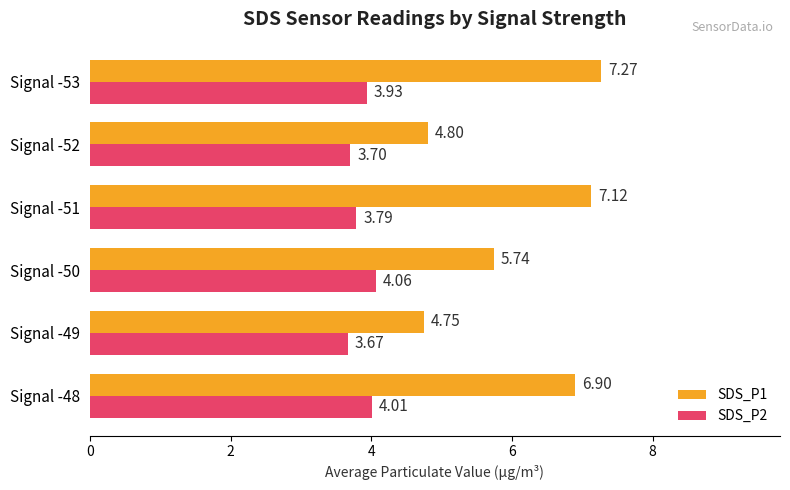

At how many categories does at least one series exceed 6?

3